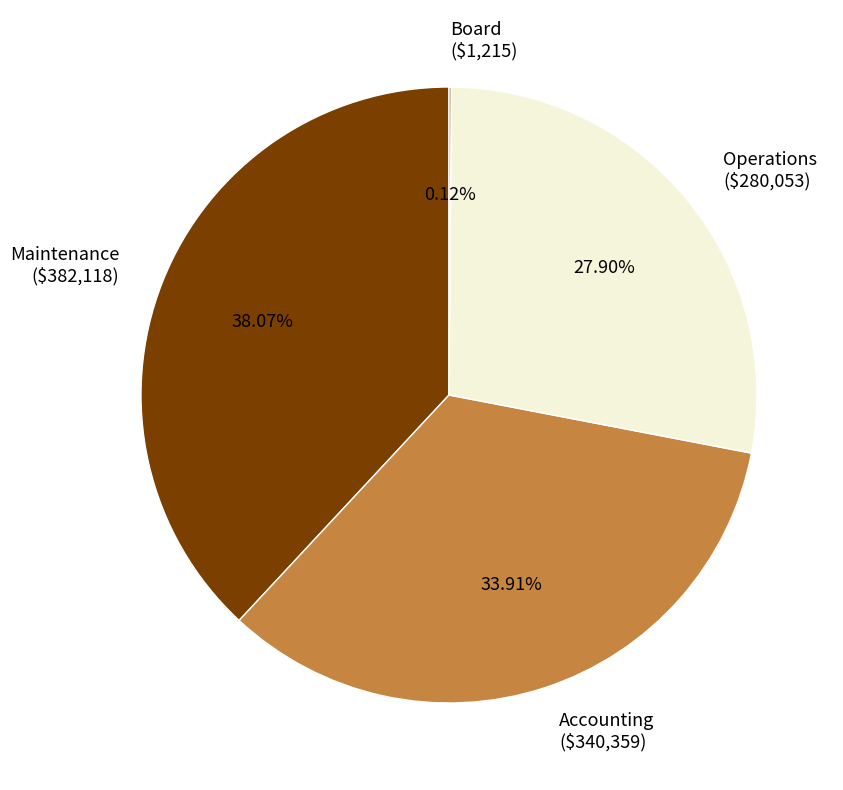

Does any single category account for the majority?

No